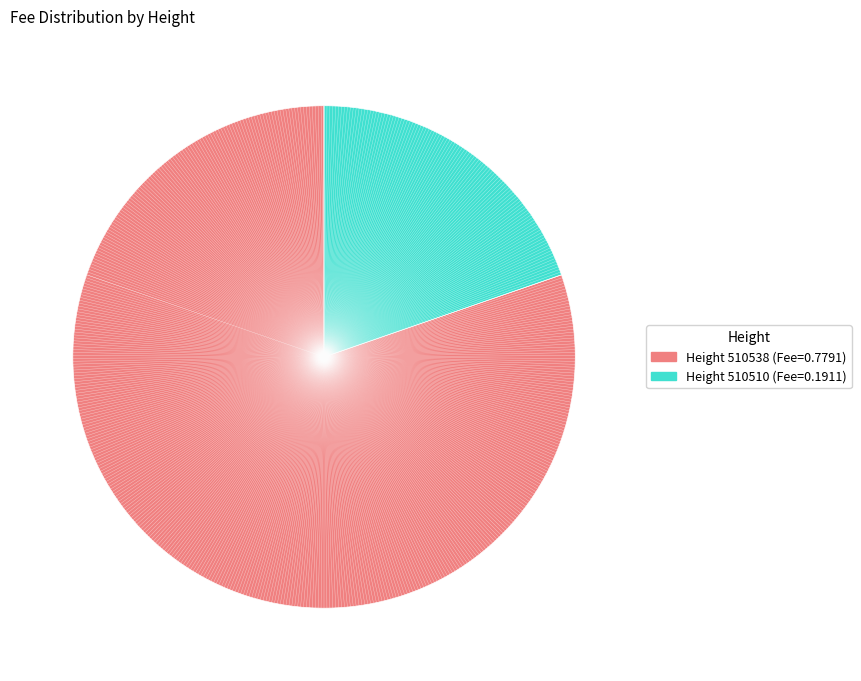

Is there any slice that represents more than half of the pie?

Yes